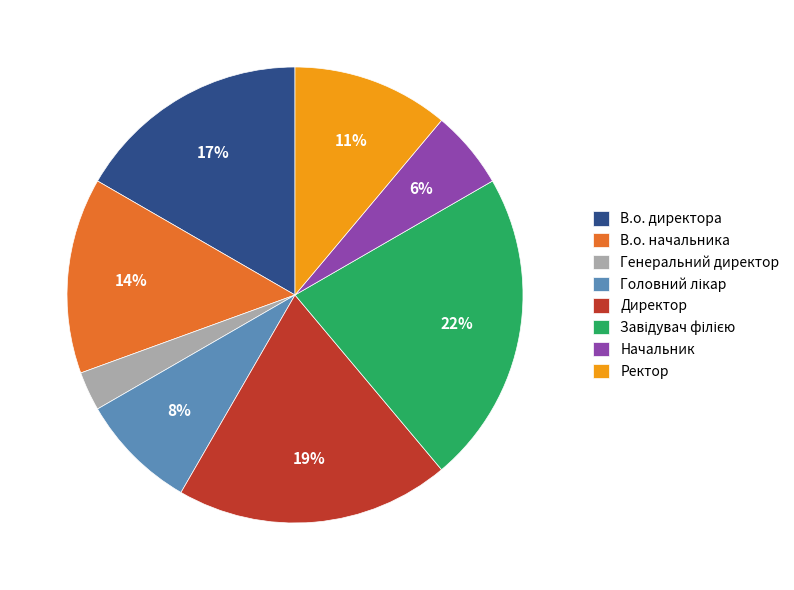

To the nearest percent, what percentage of the pie is Генеральний директор?

3%